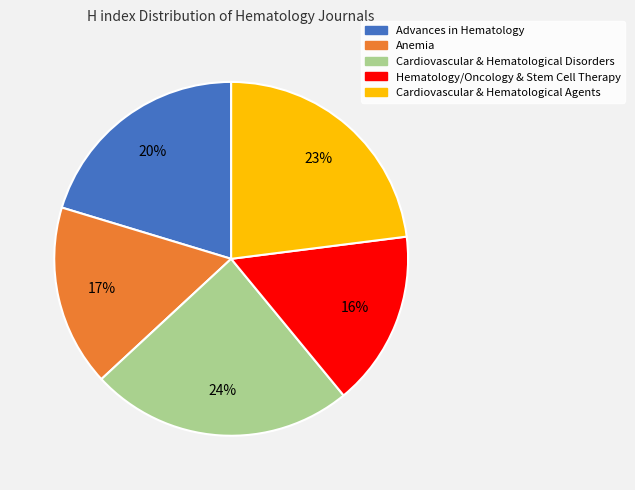

Count the number of slices in the pie.

5